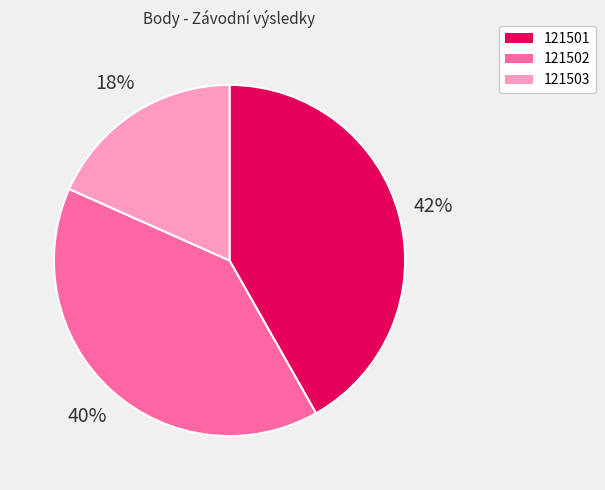

To the nearest percent, what is the combined percentage of 121503 and 121501?

60%